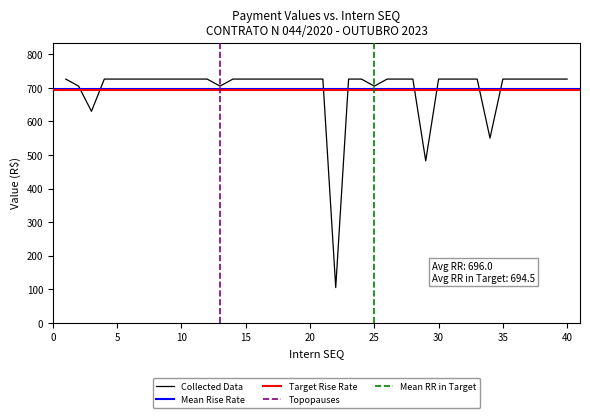

What is the sum of all BOLSA AUXILIO values?

23247.0